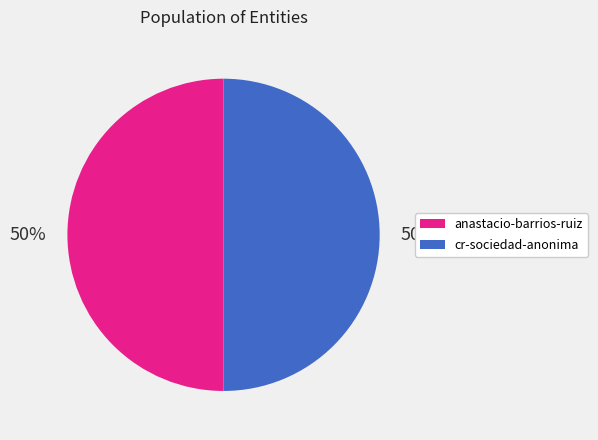

To the nearest percent, what is the average slice percentage?

50%